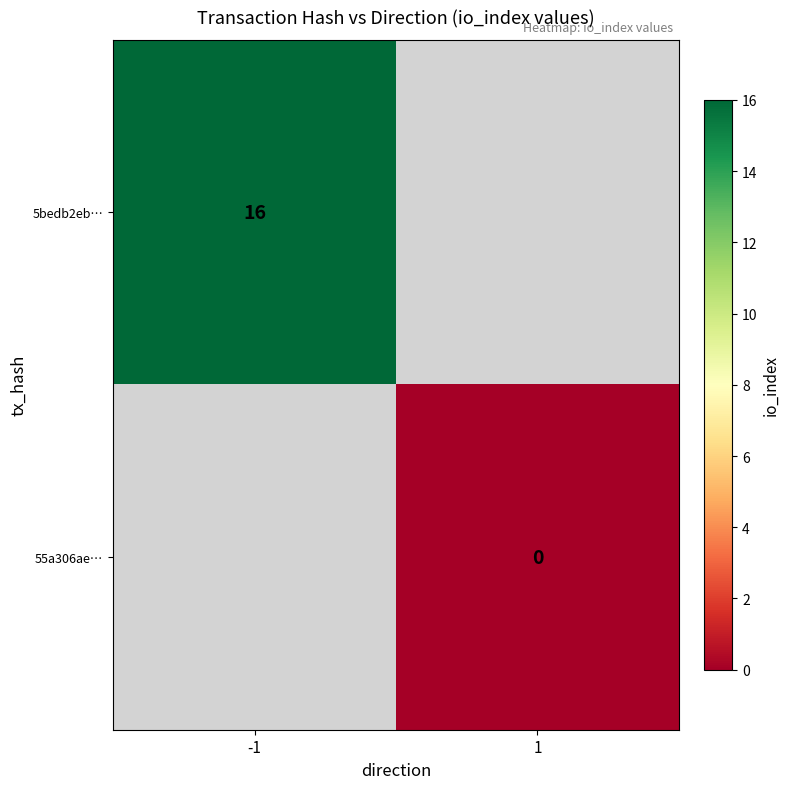

True or false: 5bedb2eb… has a value of 26.5 at -1.

False